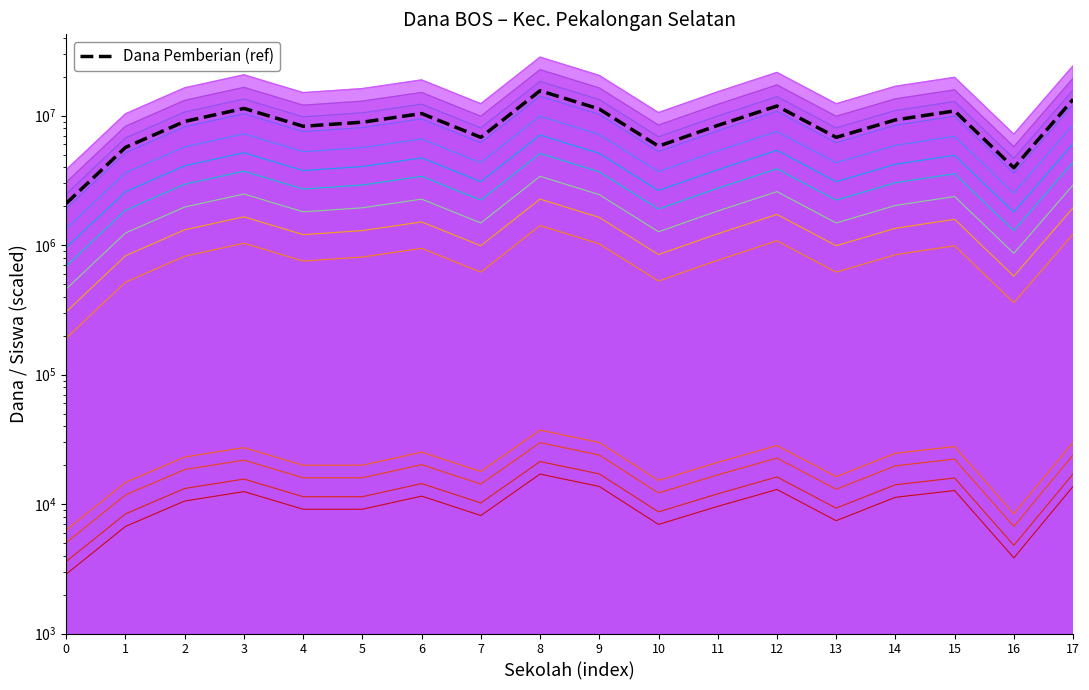

What is the value of the 9th point from the left?

15592500.0